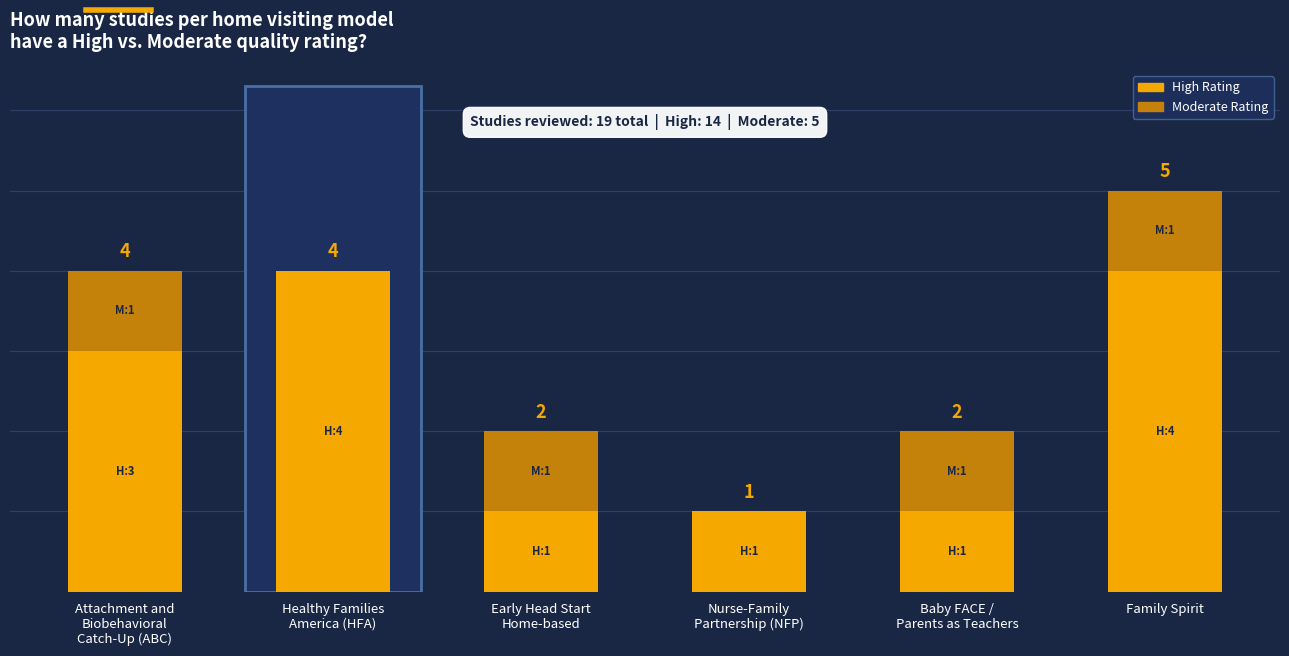

At which category is the sum across all series the highest?

Family Spirit